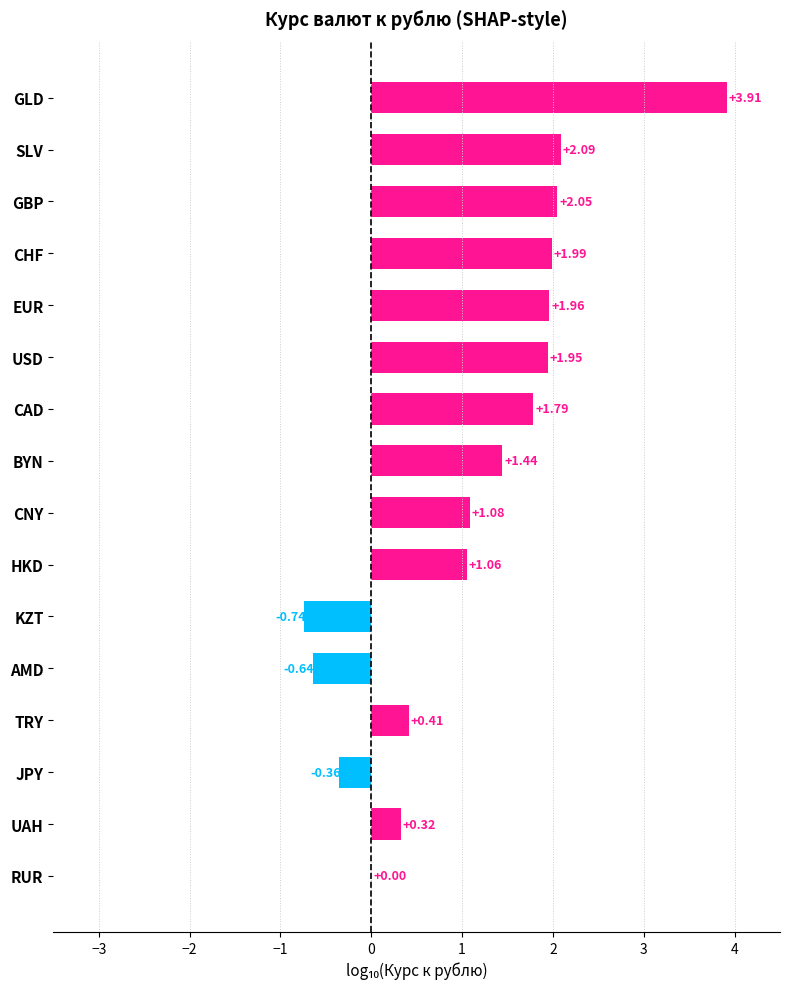

What is the sum of all values?

18.3